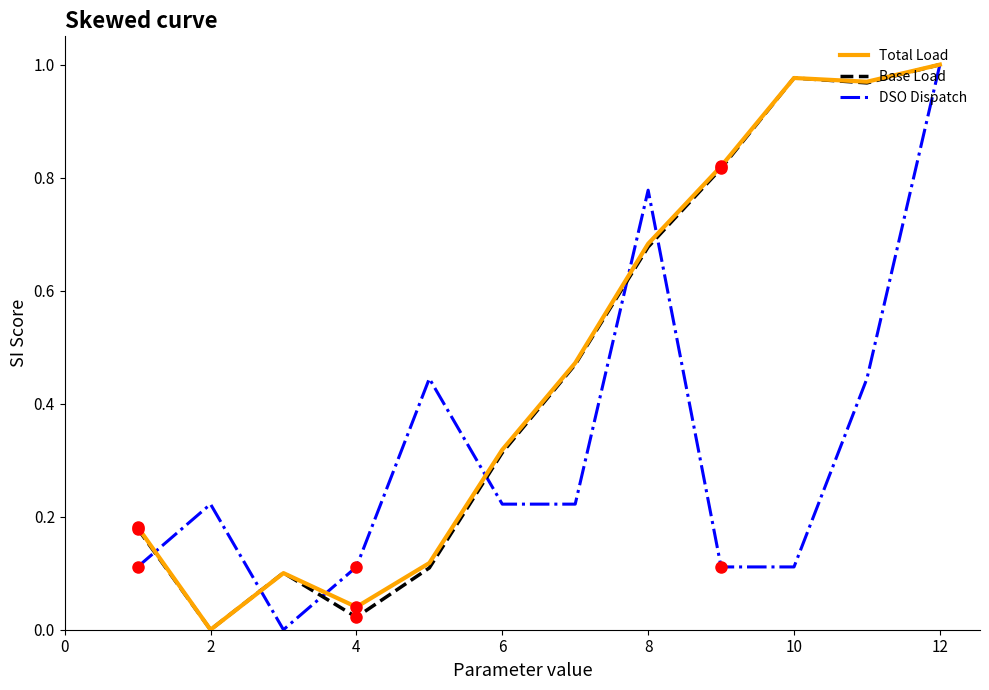

Count the number of data series in this chart.

3